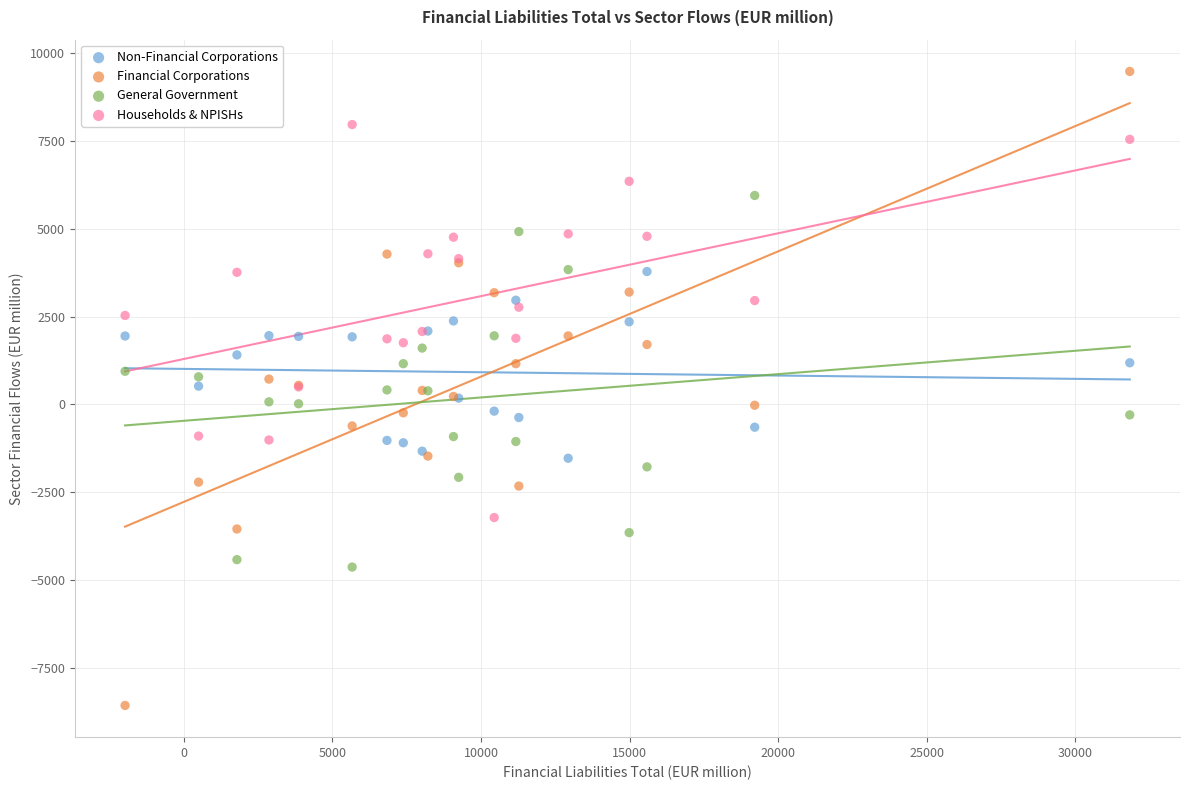

What are all the series names shown in the legend?

Non-Financial Corporations, Financial Corporations, General Government, Households & NPISHs